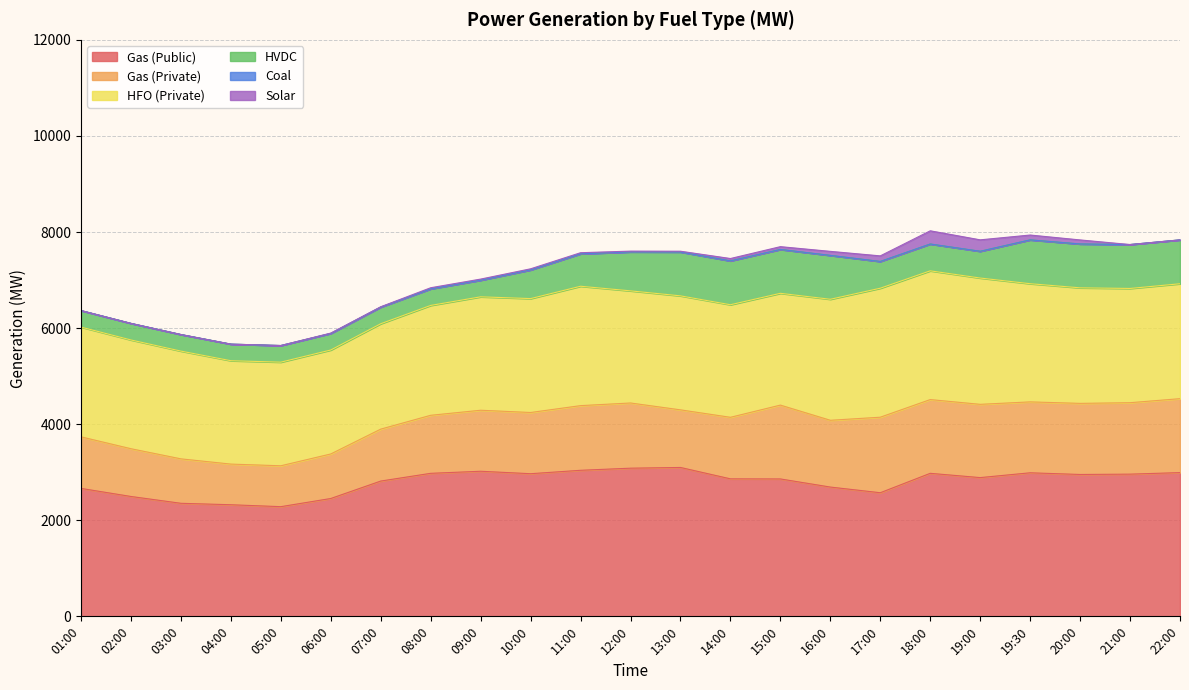

List the labels in order of Solar value, largest first.

18:00, 19:00, 17:00, 19:30, 16:00, 20:00, 15:00, 14:00, 08:00, 09:00, 10:00, 11:00, 12:00, 13:00, 06:00, 07:00, 01:00, 02:00, 03:00, 04:00, 05:00, 21:00, 22:00